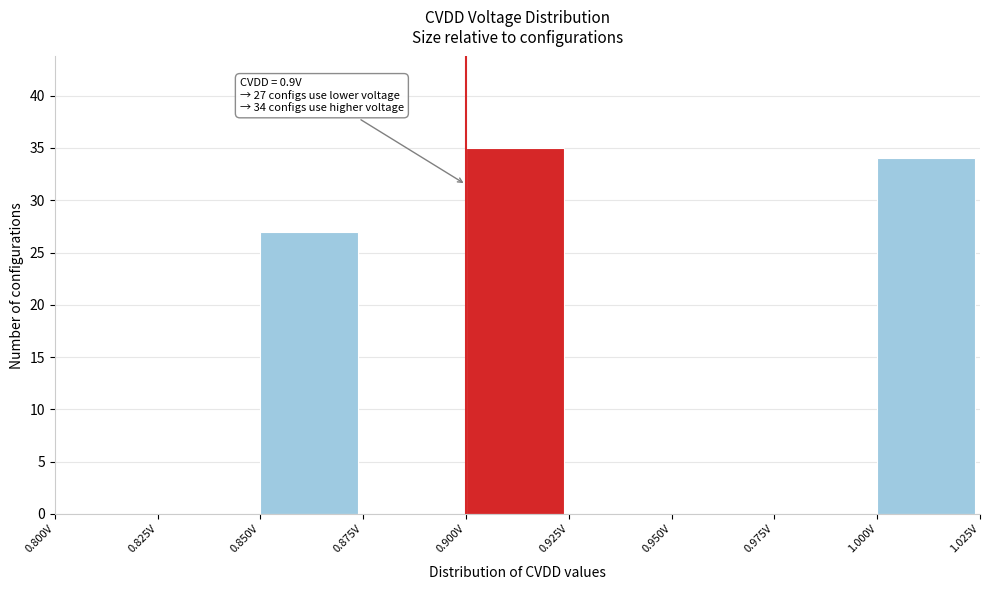

Which range on the x-axis has the tallest bar?

0.900 to 0.925